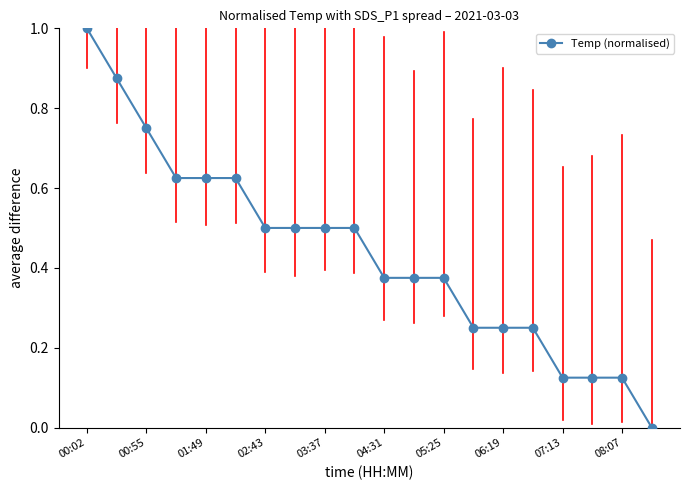

What is the difference between the maximum and minimum values?

1.0